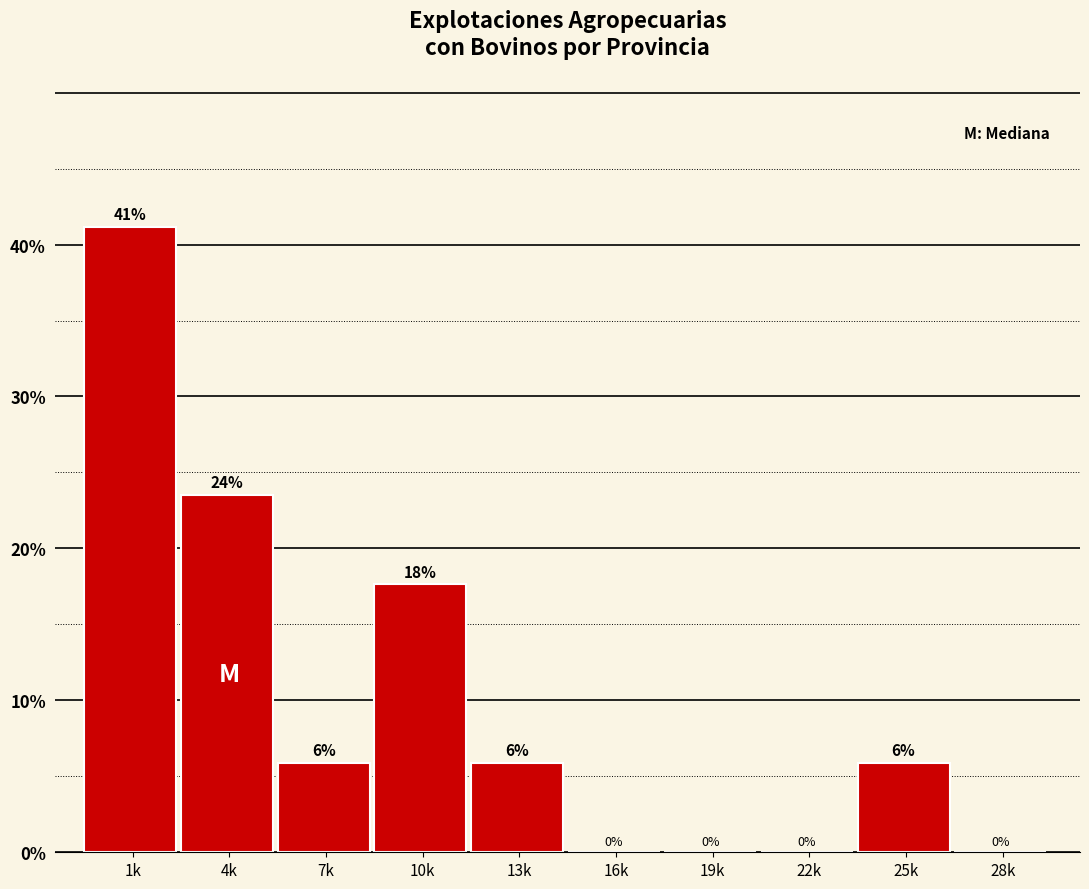

The chart shows a value of 7.7 at 25k. True or false?

False